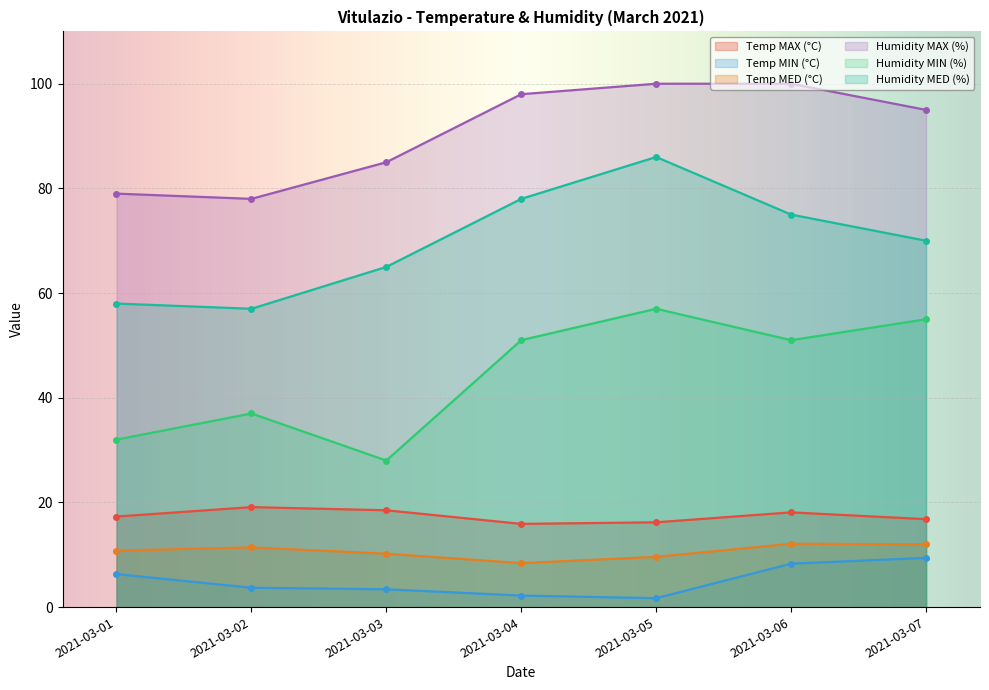

True or false: Humidity MIN (%) and Humidity MED (%) cross at least once.

False